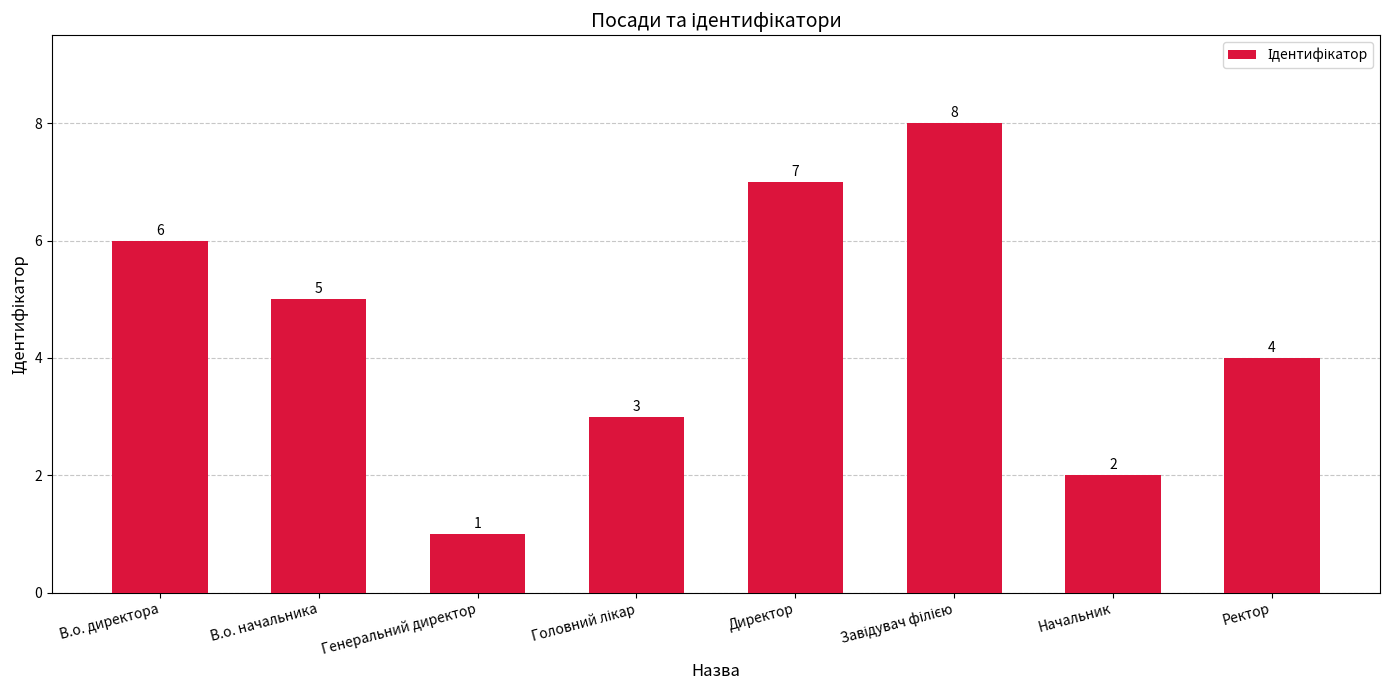

What is the sum of the values at Начальник and В.о. начальника?

7